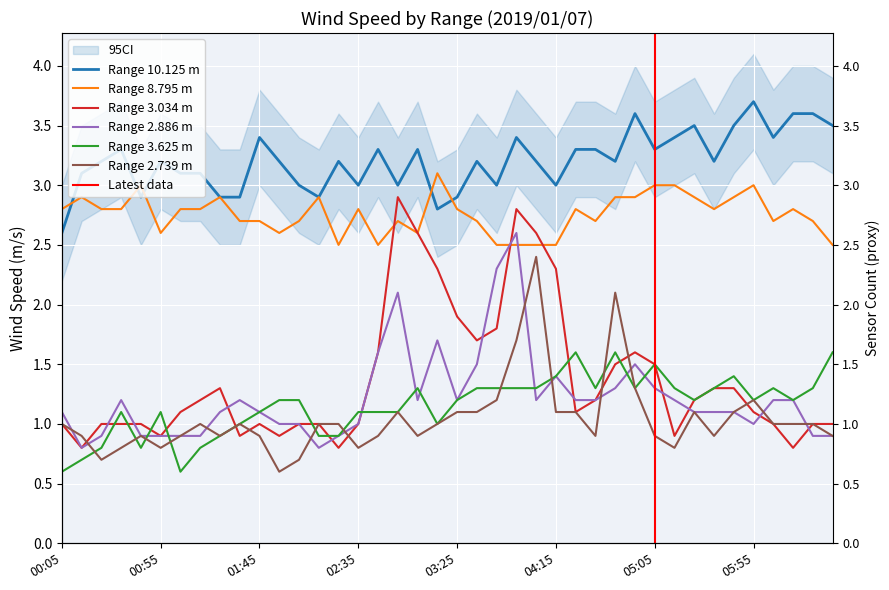

True or false: 10.125 and 3.625 cross at least once.

False